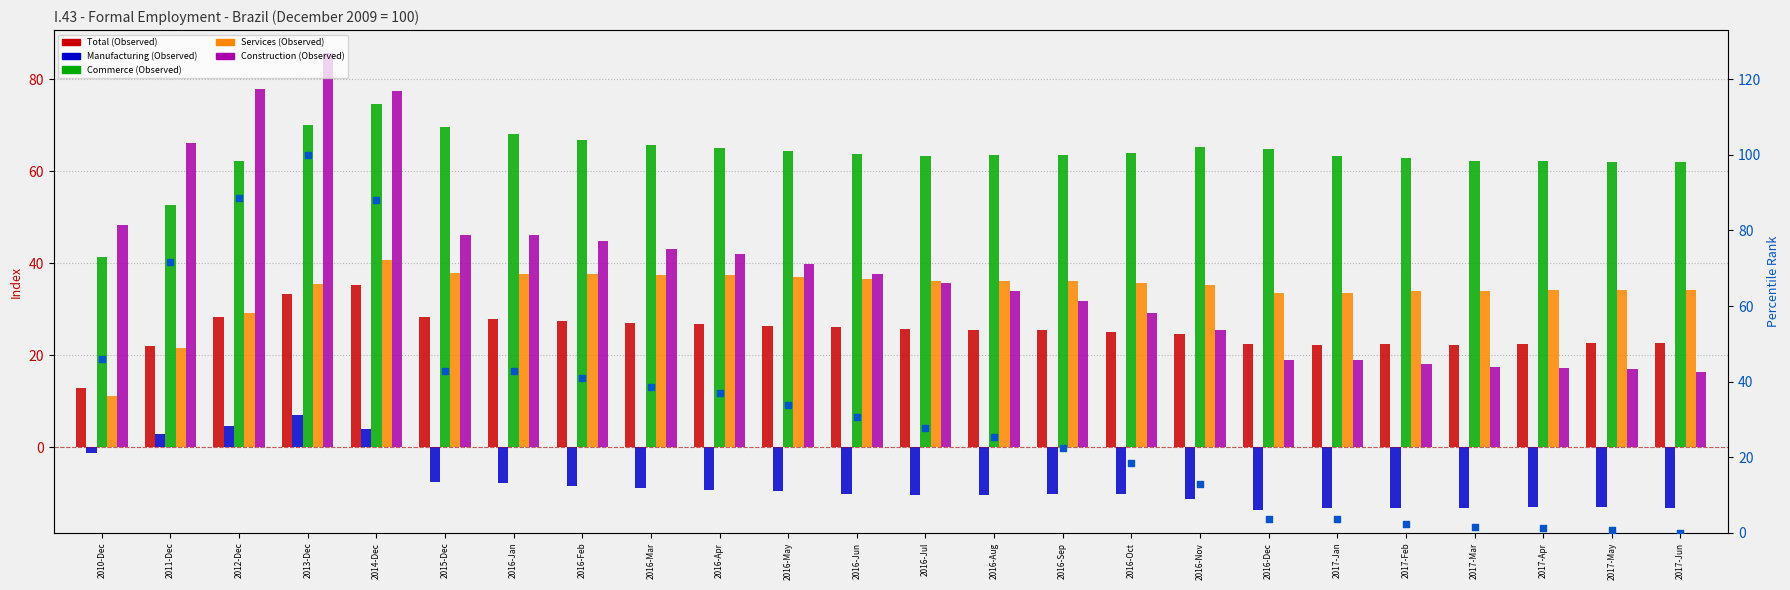

Which series has the largest Y range (max minus min)?

pct rank